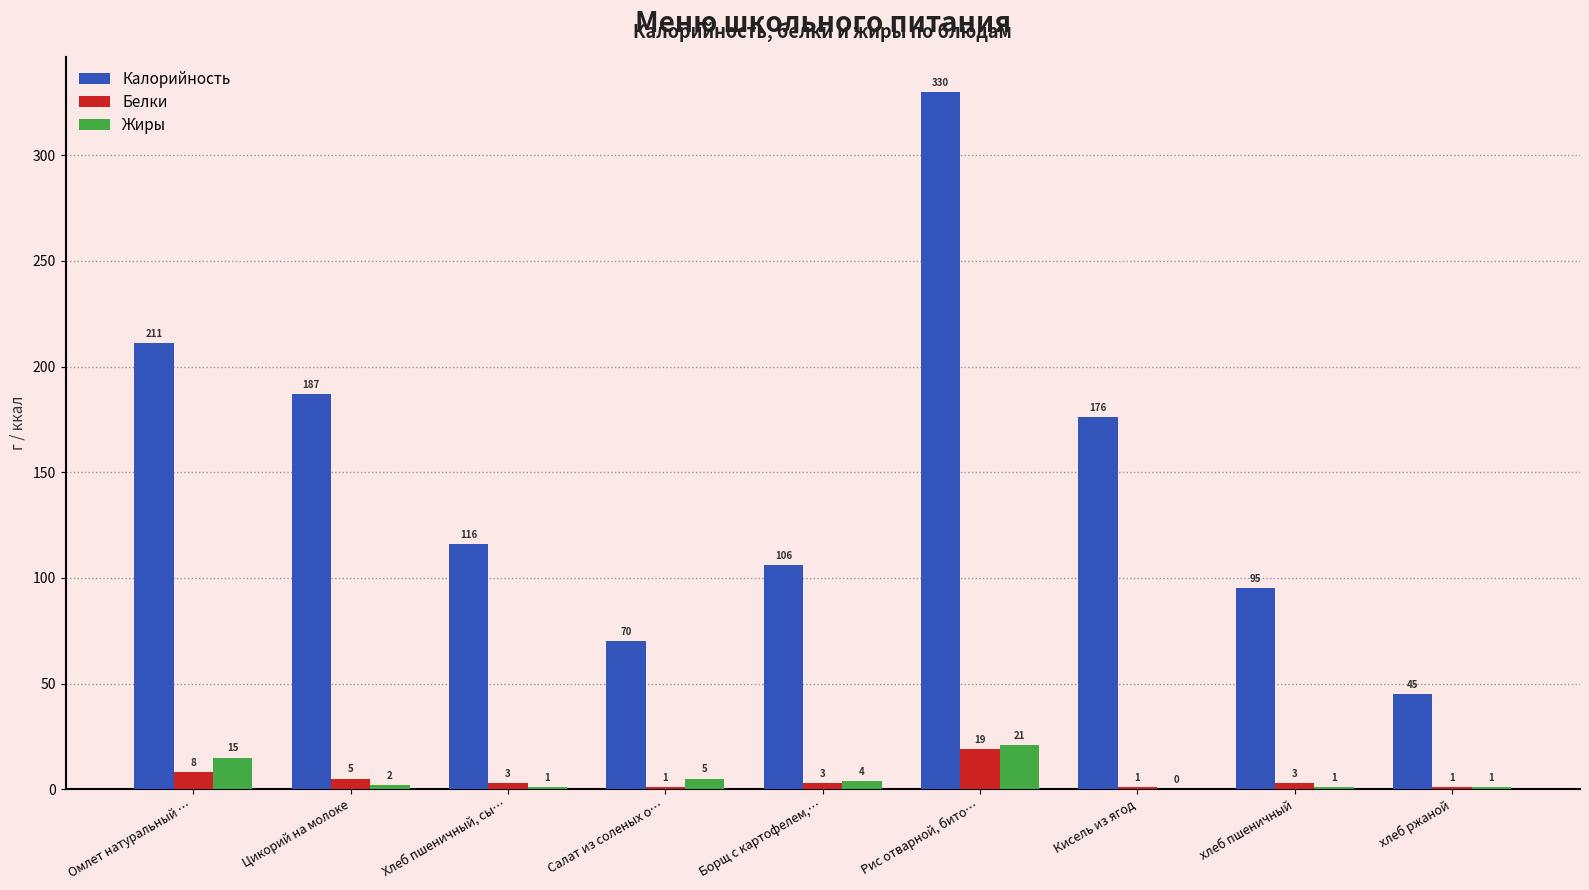

What is the highest value of the Калорийность series?

330